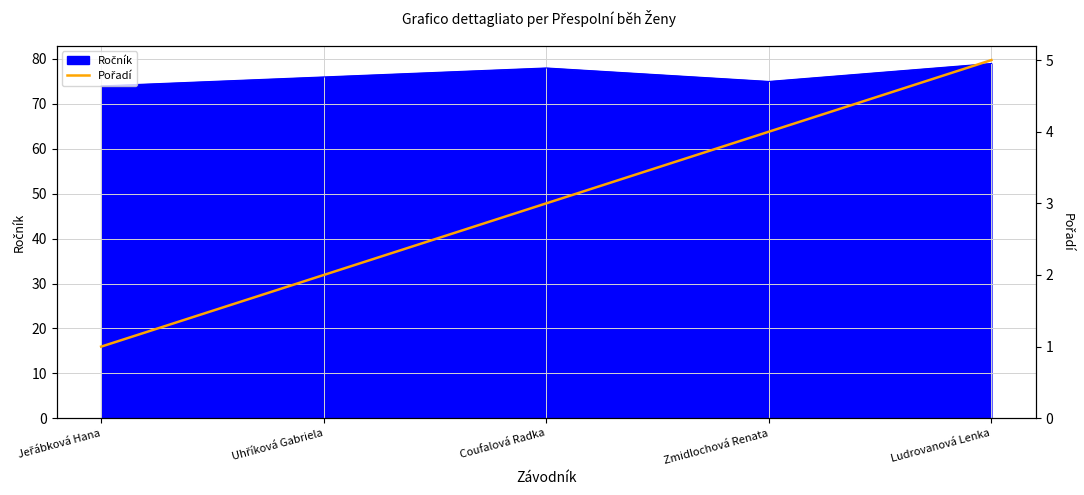

How many lines are shown in the chart?

1